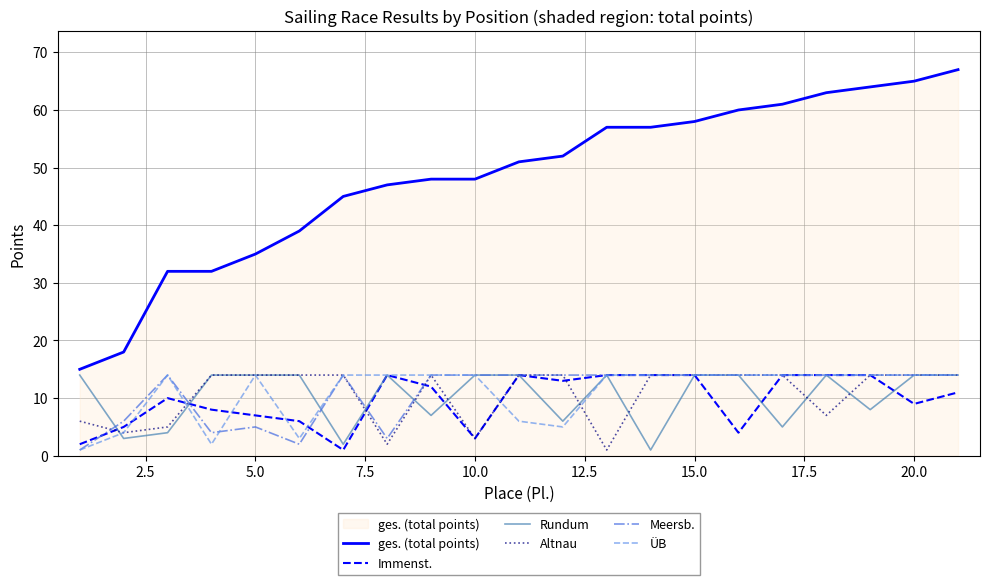

Which series has the largest total across all categories?

ges. (total points)